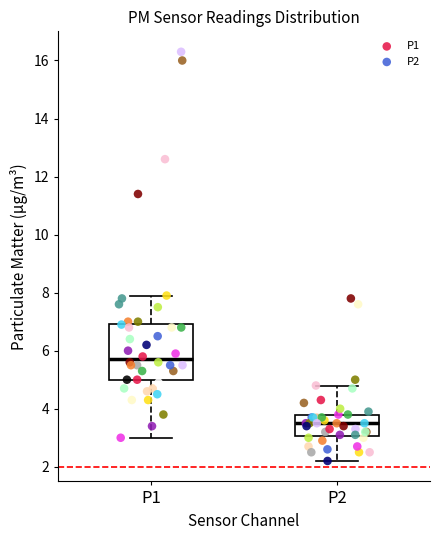

Which box's median line is the lowest?

P2